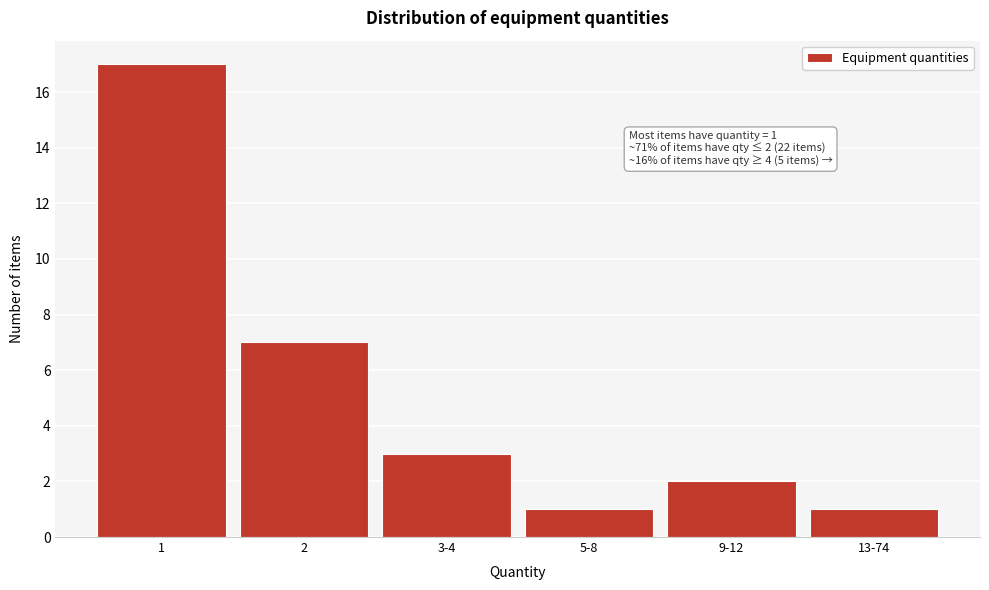

Reading left to right, list all the values displayed in this chart.

1=17	2=7	3-4=3	5-8=1	9-12=2	13-74=1